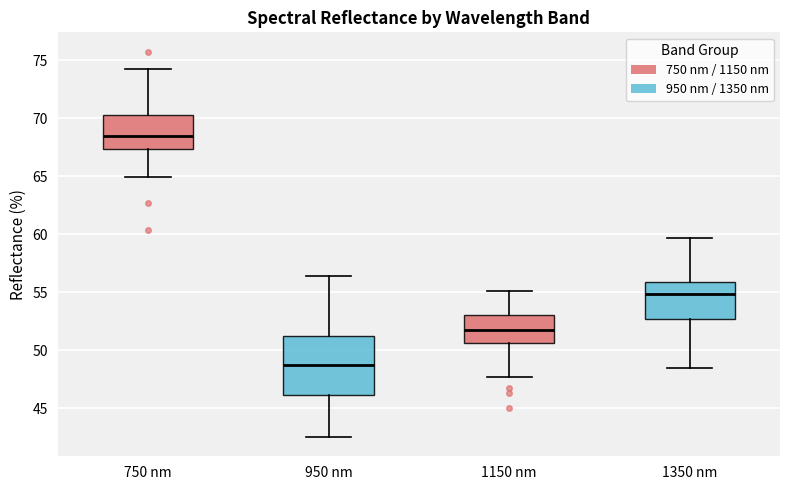

Which box is the tallest, from its lower edge to its upper edge?

950 nm